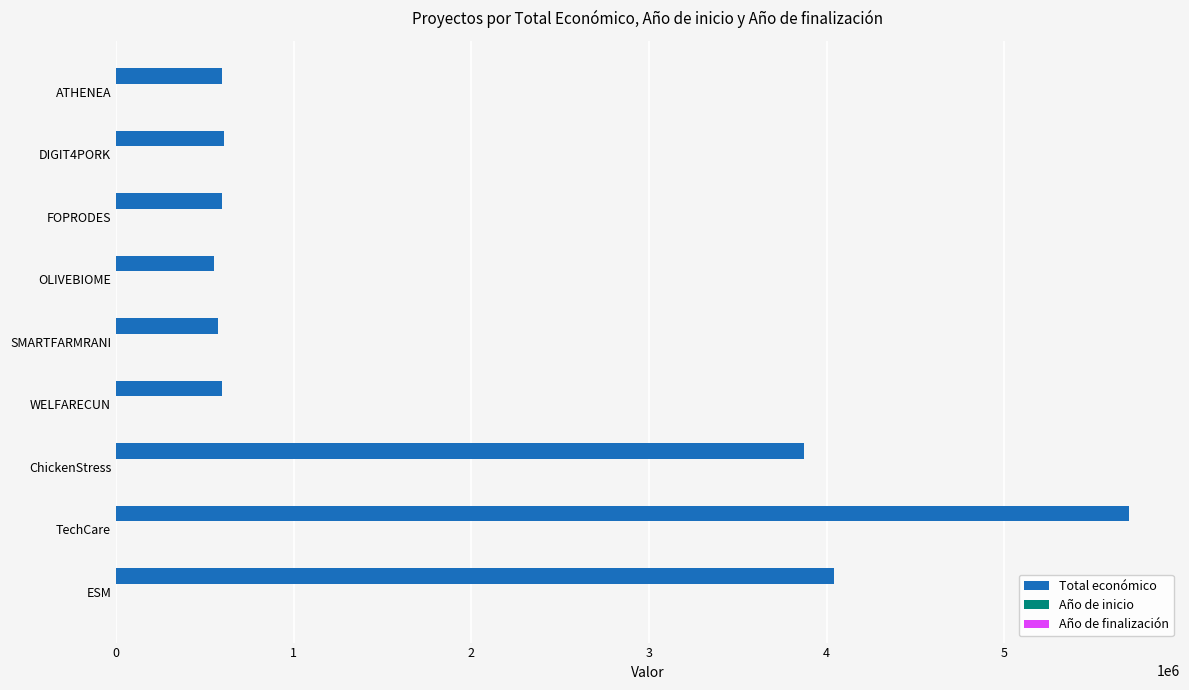

Between TechCare and SMARTFARMRANI, which series saw the biggest shift?

Total económico